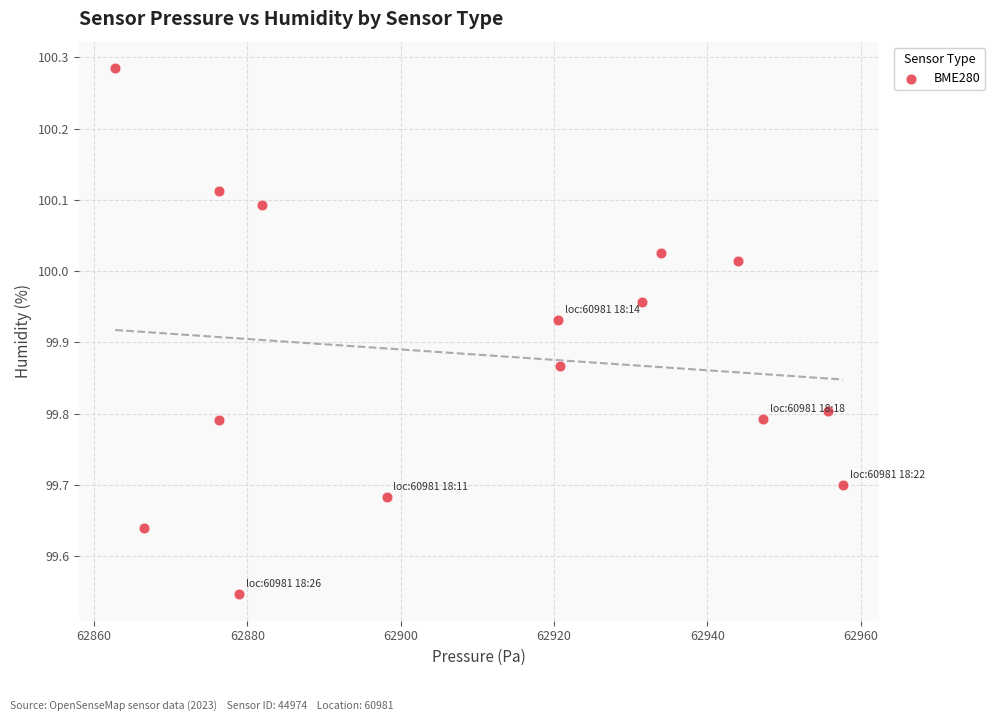

What is the range of X values (max minus min)?

94.9